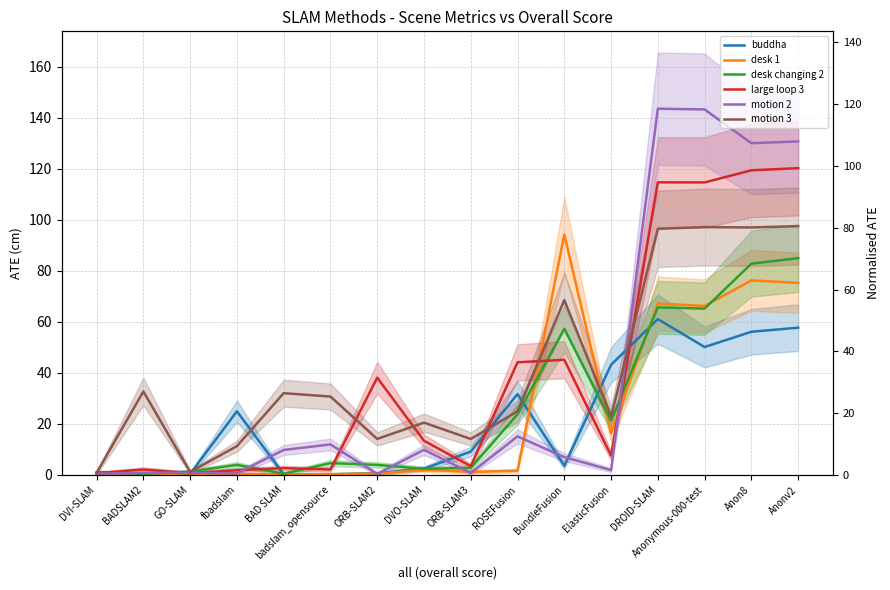

At BADSLAM2, list the series in order from smallest to largest.

buddha, desk 1, desk changing 2, motion 2, large loop 3, motion 3